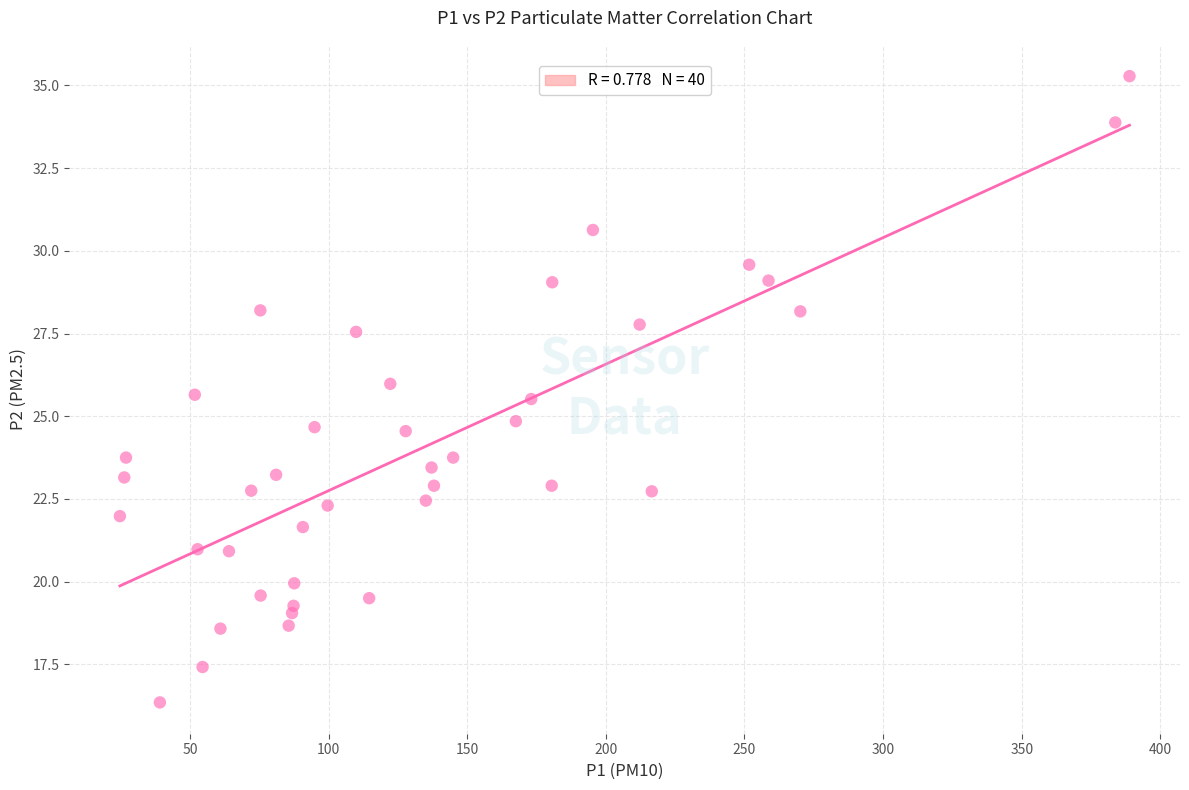

What is the range of Y values (max minus min)?

18.9